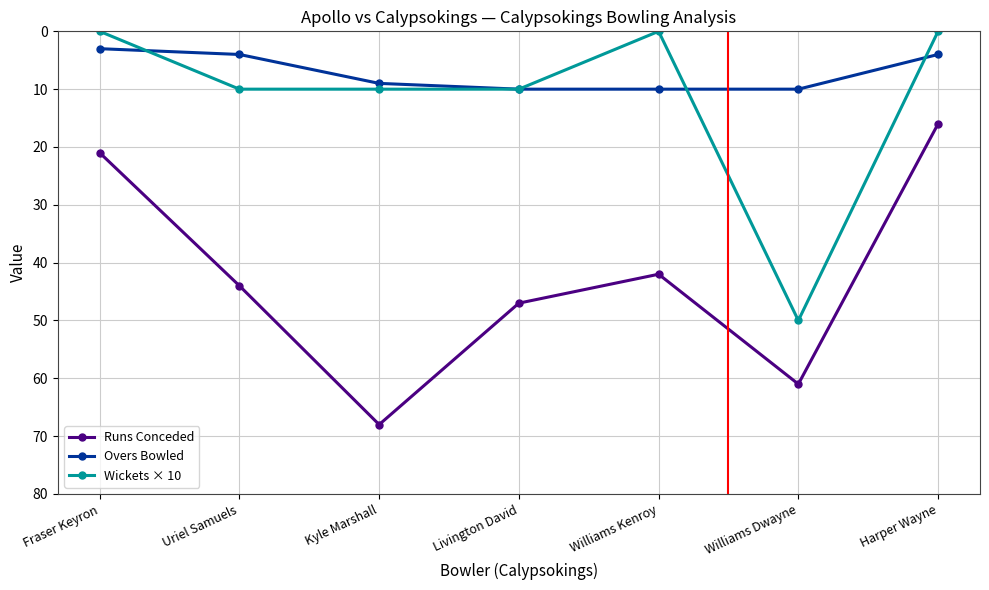

What is the difference between the maximum and second lowest values in the Wickets × 10 series?

50